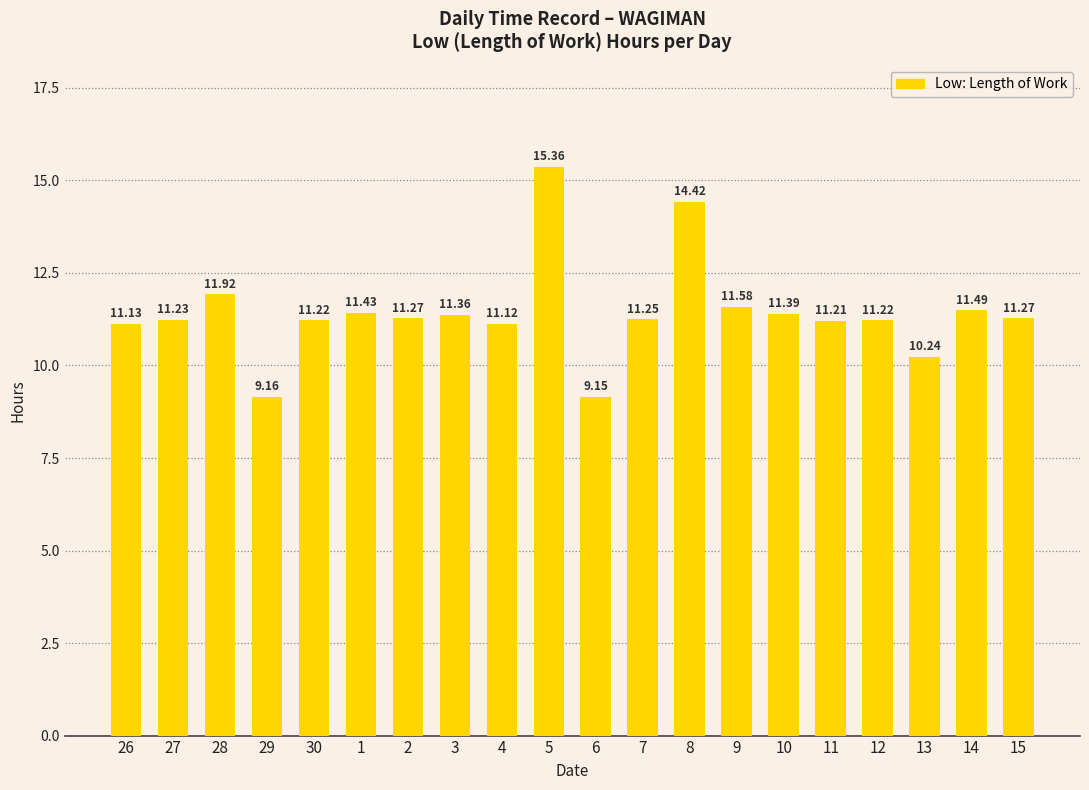

True or false: the data shows 15.4 at 5.

True